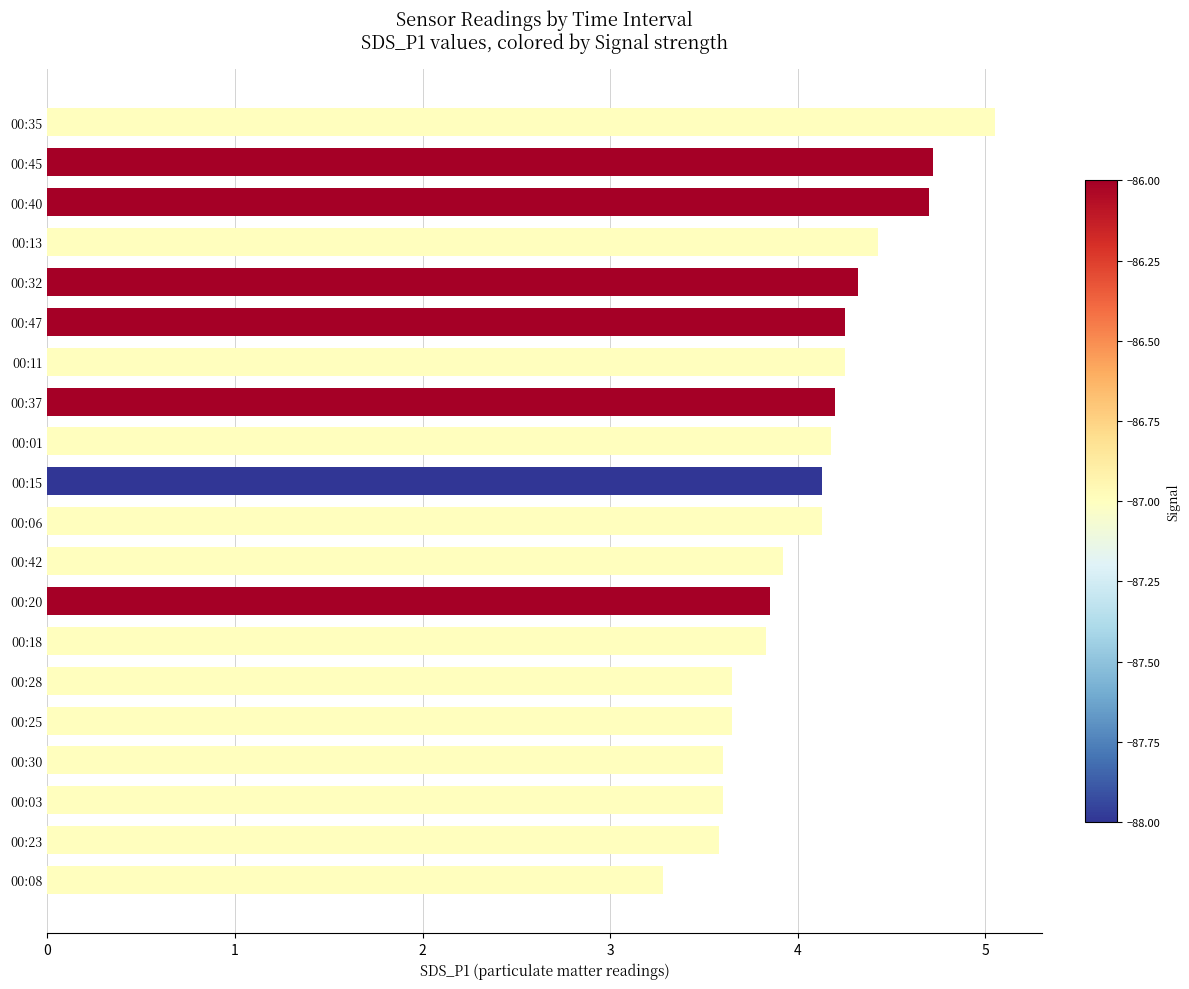

Which has a higher value, 00:32 or 00:23?

00:32